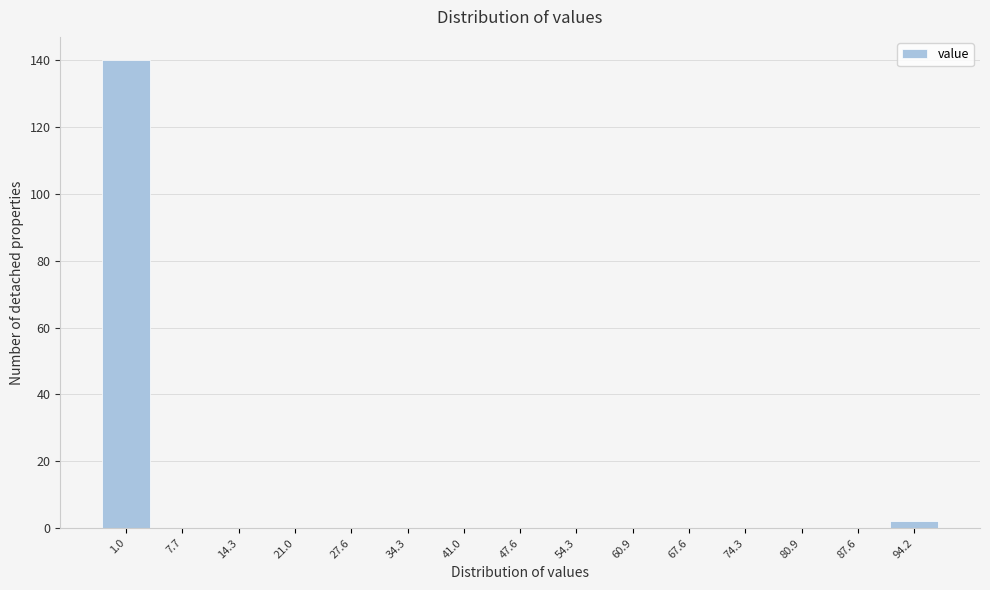

Reading right to left, transcribe all the data shown in this chart.

94.2=2	87.6=0	80.9=0	74.3=0	67.6=0	60.9=0	54.3=0	47.6=0	41.0=0	34.3=0	27.6=0	21.0=0	14.3=0	7.7=0	1.0=140